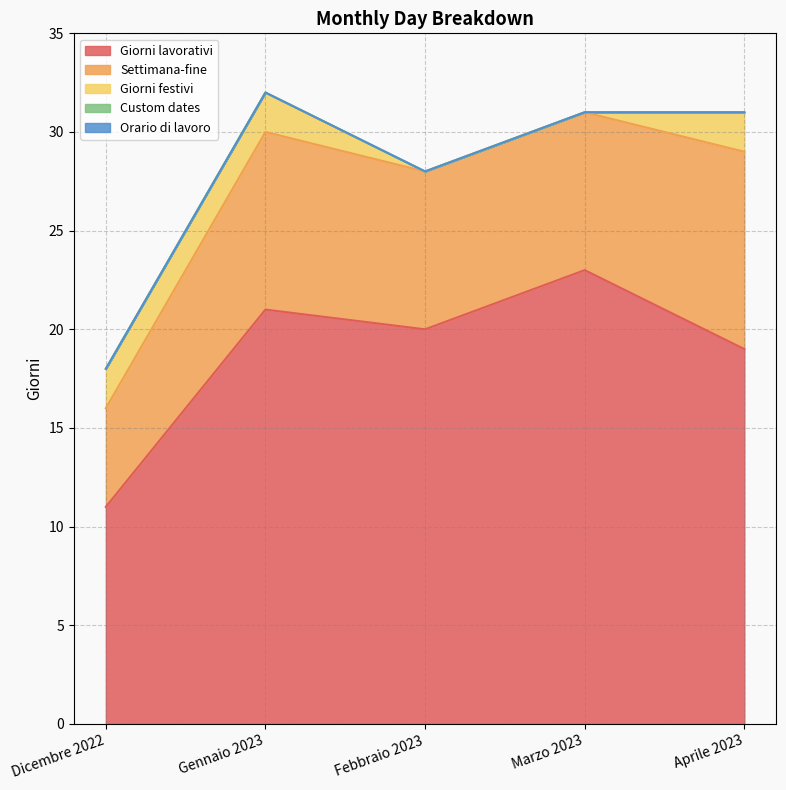

List the series in order of their peak value, highest first.

Giorni lavorativi, Settimana-fine, Giorni festivi, Custom dates, Orario di lavoro